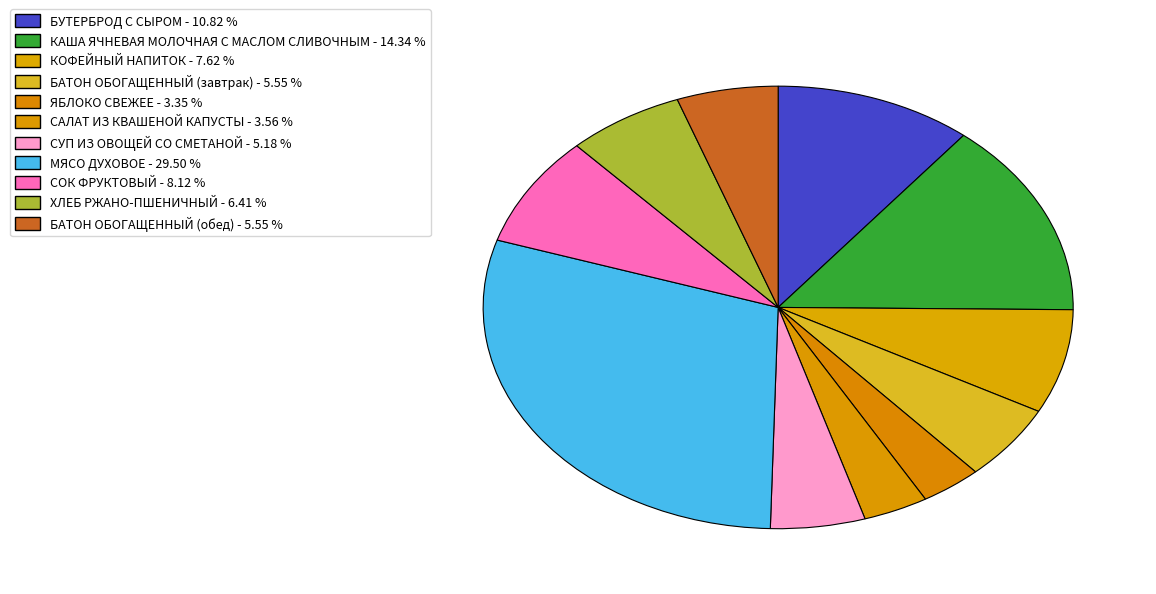

What percentage do ХЛЕБ РЖАНО-ПШЕНИЧНЫЙ and КОФЕЙНЫЙ НАПИТОК together represent?

14.0%